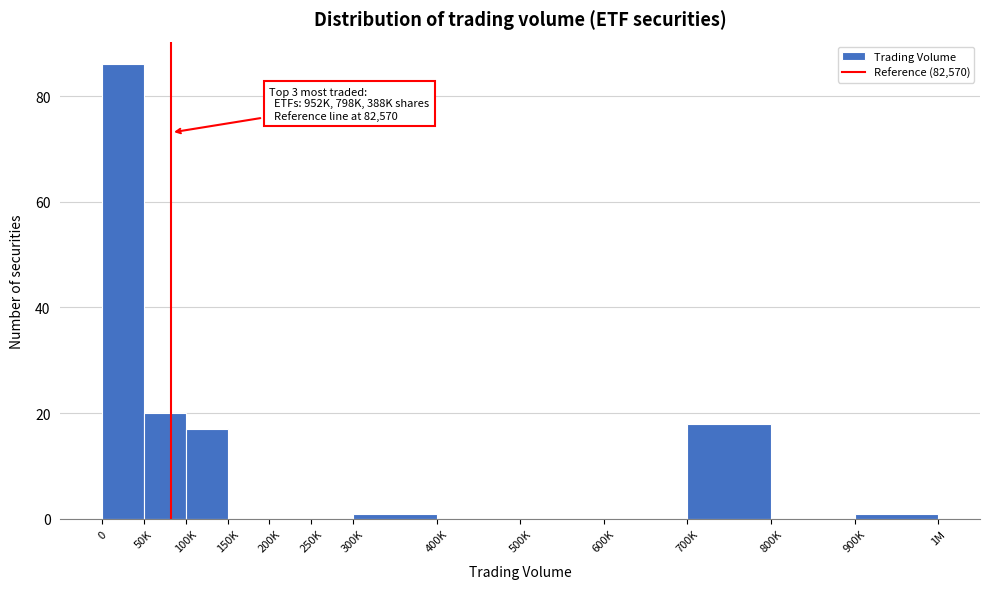

Reading left to right, list all the values displayed in this chart.

0=86	50K=20	100K=17	150K=0	200K=0	250K=0	300K=1	400K=0	500K=0	600K=0	700K=18	800K=0	900K=1